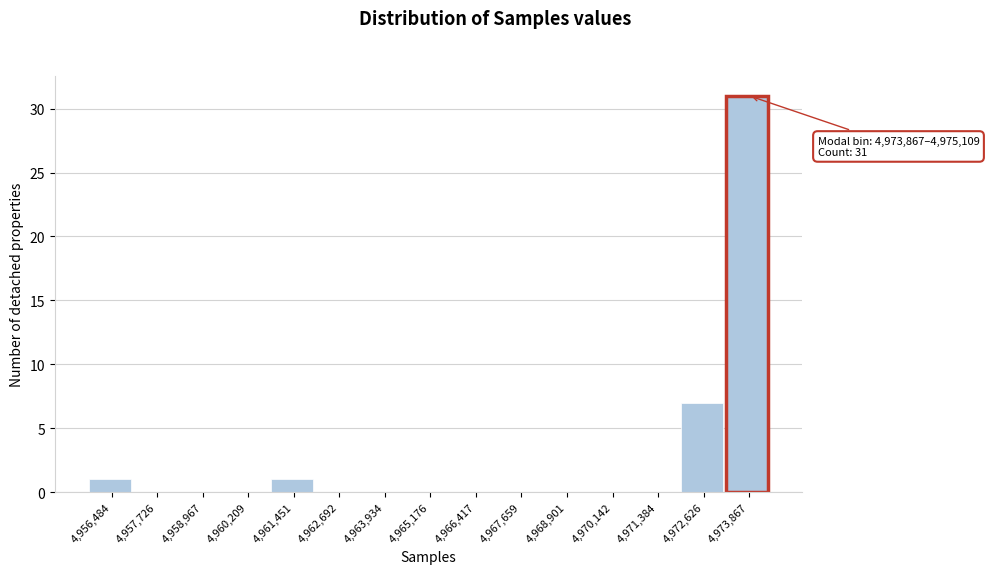

Reading left to right, extract all data points from this chart.

4,956,484=1	4,957,726=0	4,958,967=0	4,960,209=0	4,961,451=1	4,962,692=0	4,963,934=0	4,965,176=0	4,966,417=0	4,967,659=0	4,968,901=0	4,970,142=0	4,971,384=0	4,972,626=7	4,973,867=31